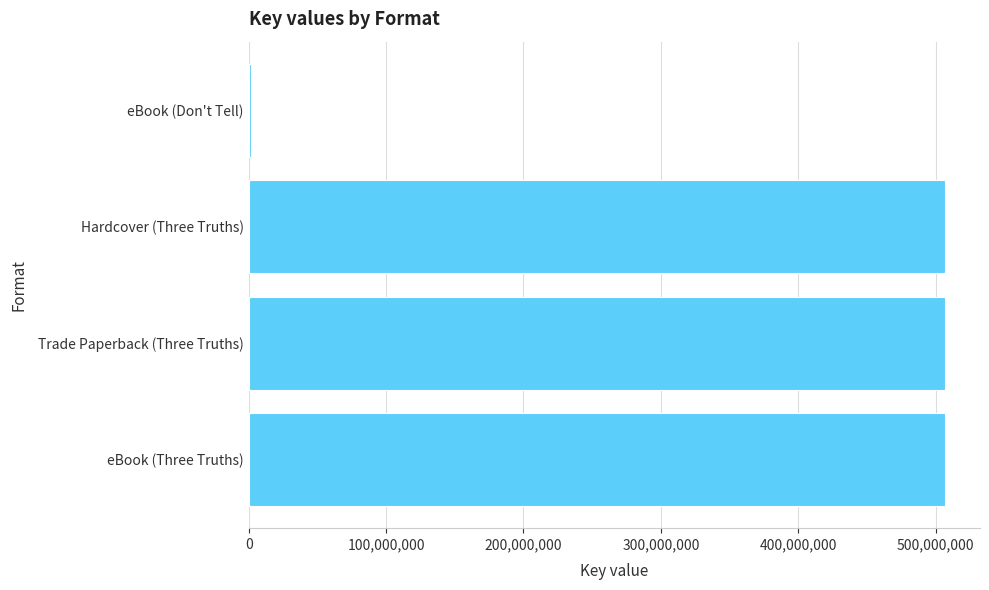

What is the minimum value shown in the chart?

1769697